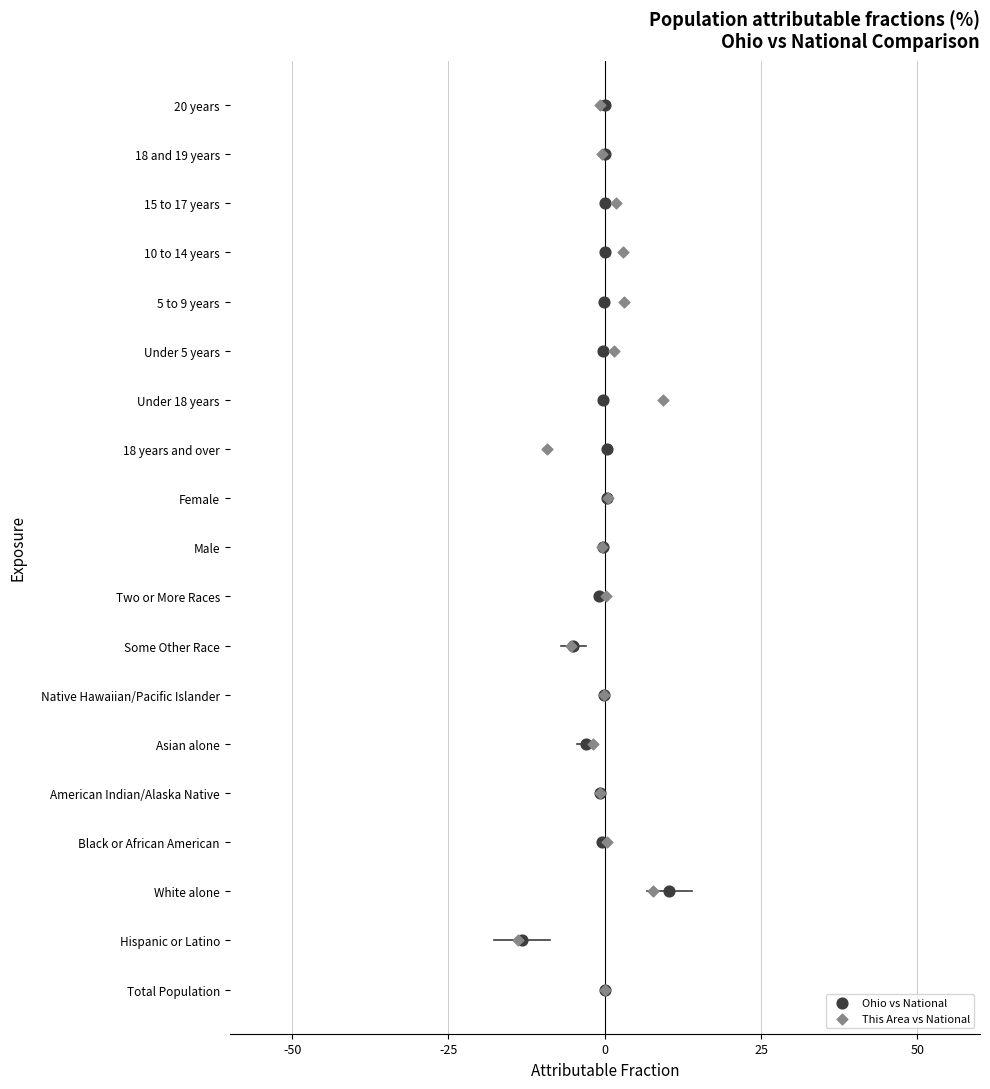

What are all the series names shown in the legend?

Ohio vs National, This Area vs National